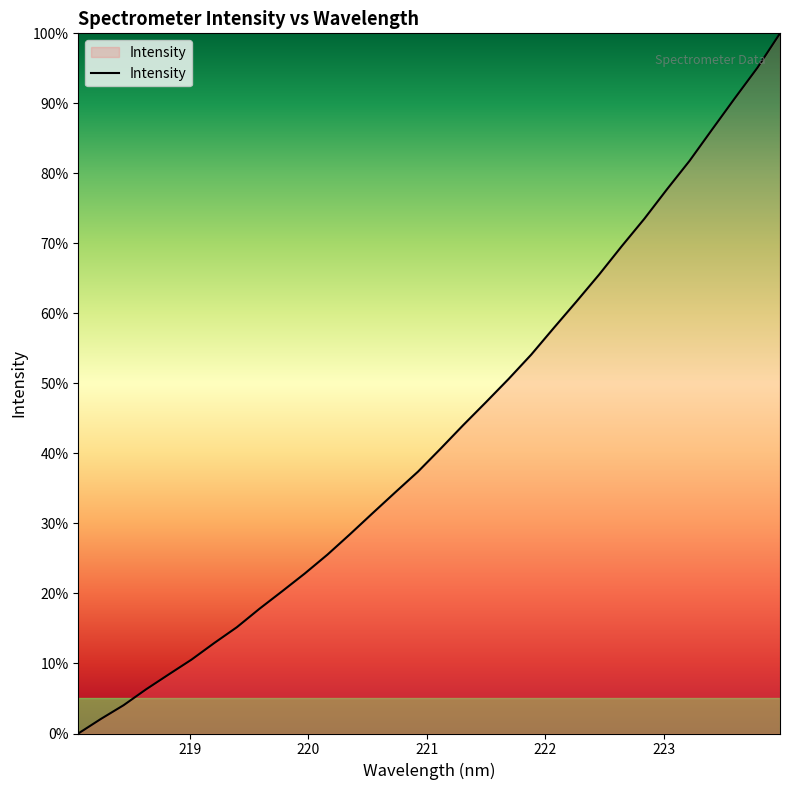

What is the maximum value shown in the chart?

100.0